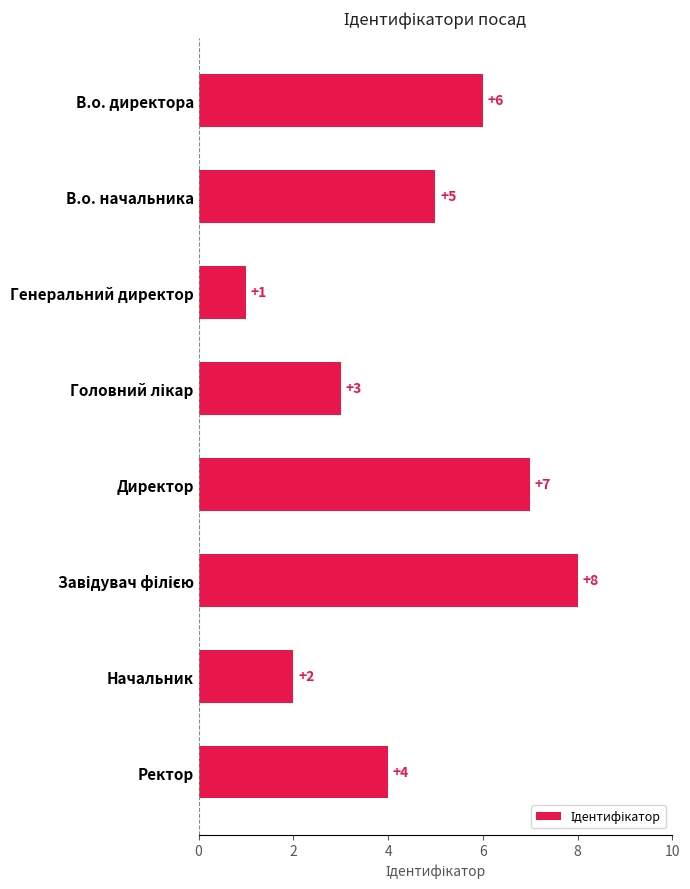

What is the change in value from Начальник to Ректор?

+2